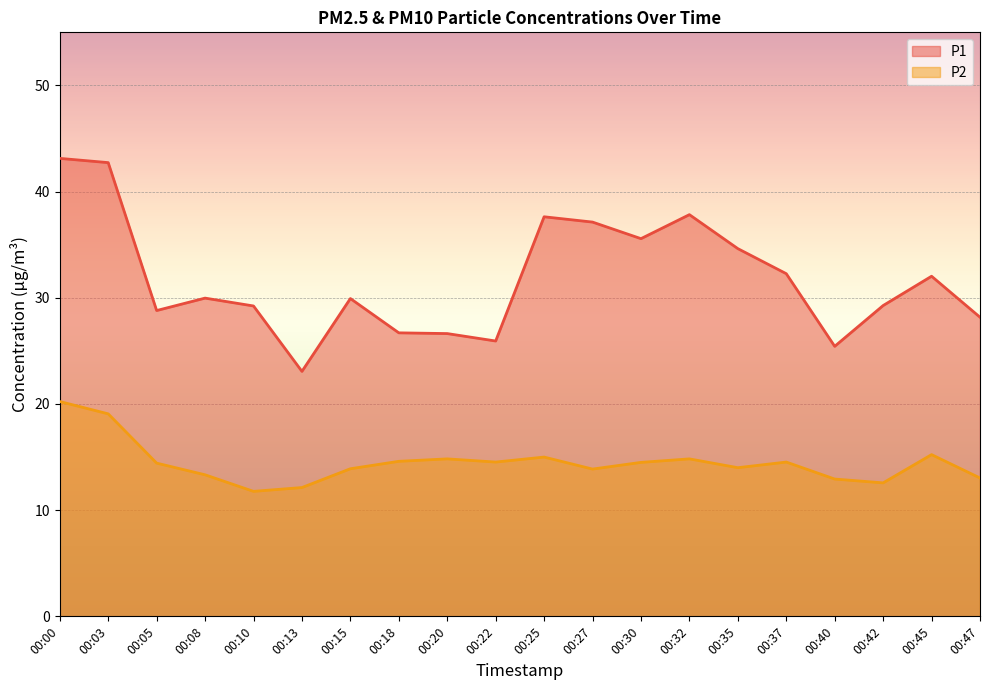

Which series has the largest range (max minus min)?

P1